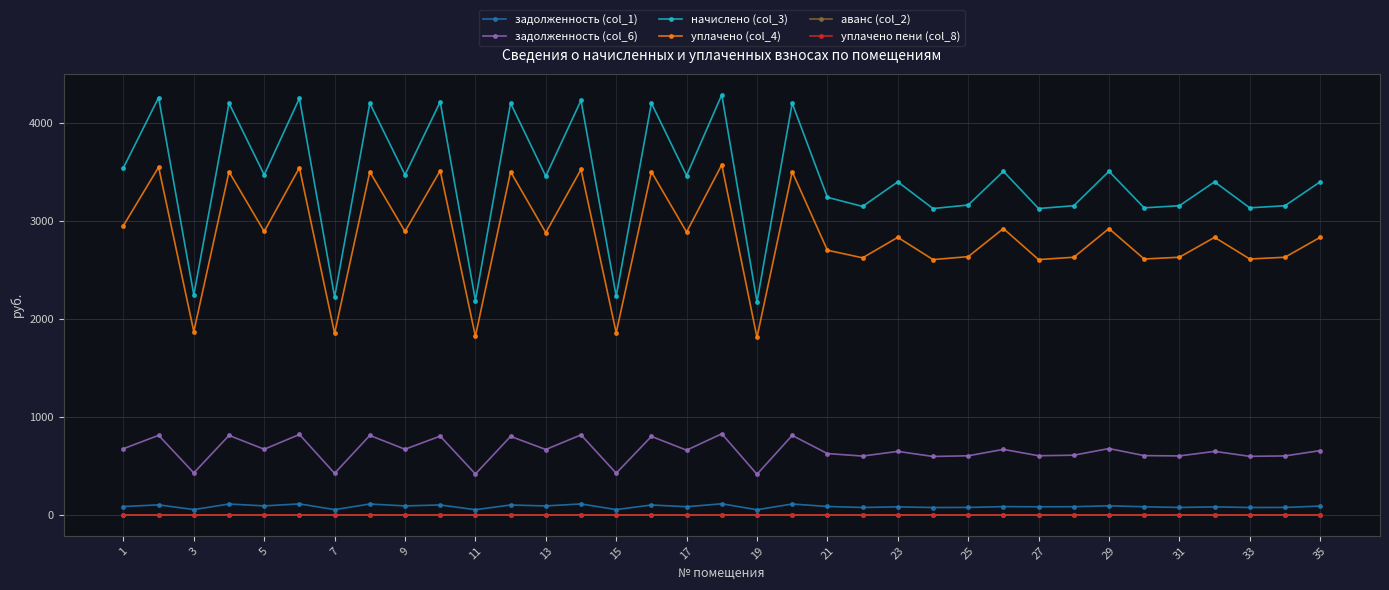

Reading left to right, transcribe all the data shown in this chart.

задолженность (col_1): 84.5	101.5	53.5	110.2	91.0	111.5	53.0	110.2	91.0	100.5	52.1	100.2	90.7	111.0	53.2	100.2	82.6	112.5	51.8	110.2	85.0	75.0	81.0	74.5	75.4	83.6	82.0	82.7	92.0	82.2	75.2	81.0	74.7	75.2	89.1
задолженность (col_6): 675.3	812.0	427.9	811.1	669.9	820.7	423.8	811.1	669.9	803.8	416.9	801.0	667.1	816.6	425.1	801.0	660.2	827.7	414.2	811.1	625.6	600.1	647.9	596.0	602.8	668.4	603.5	609.0	676.8	604.8	601.5	647.9	597.4	601.5	656.0
начислено (col_3): 3544.9	4262.5	2246.0	4205.2	3473.2	4255.3	2224.6	4205.2	3473.2	4219.4	2188.7	4205.2	3458.9	4233.8	2231.8	4205.2	3466.0	4291.2	2174.3	4205.2	3243.6	3150.2	3401.4	3128.8	3164.6	3509.0	3128.8	3157.4	3509.0	3136.0	3157.4	3401.4	3136.0	3157.4	3401.4
уплачено (col_4): 2954.1	3552.1	1871.7	3504.3	2894.3	3546.1	1853.8	3504.3	2894.3	3516.2	1823.9	3504.3	2882.4	3528.2	1859.8	3504.3	2888.3	3576.0	1811.9	3504.3	2703.0	2625.2	2834.5	2607.3	2637.2	2924.2	2607.3	2631.2	2924.2	2613.3	2631.2	2834.5	2613.3	2631.2	2834.5
аванс (col_2): 0.0	0.0	0.0	0.0	0.0	0.0	0.0	0.0	0.0	0.0	0.0	0.0	0.0	0.0	0.0	0.0	0.0	0.0	0.0	0.0	0.0	0.0	0.0	0.0	0.0	0.0	0.0	0.0	0.0	0.0	0.0	0.0	0.0	0.0	0.0
уплачено пени (col_8): 0.0	0.0	0.0	0.0	0.0	0.0	0.0	0.0	0.0	0.0	0.0	0.0	0.0	0.0	0.0	0.0	0.0	0.0	0.0	0.0	0.0	0.0	0.0	0.0	0.0	0.0	0.0	0.0	0.0	0.0	0.0	0.0	0.0	0.0	0.0